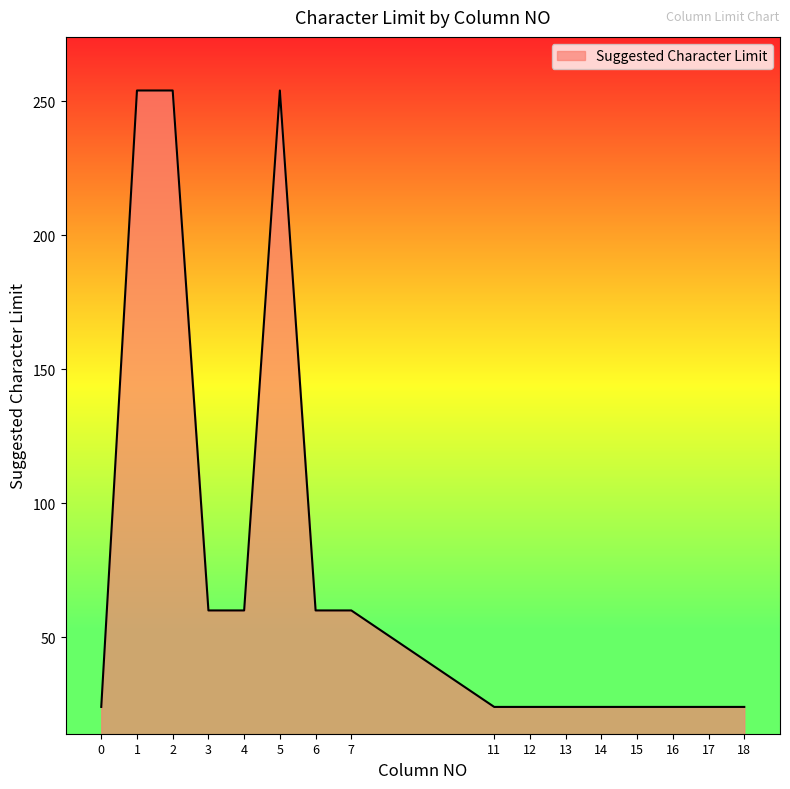

The value at 13 is 24. True or false?

True